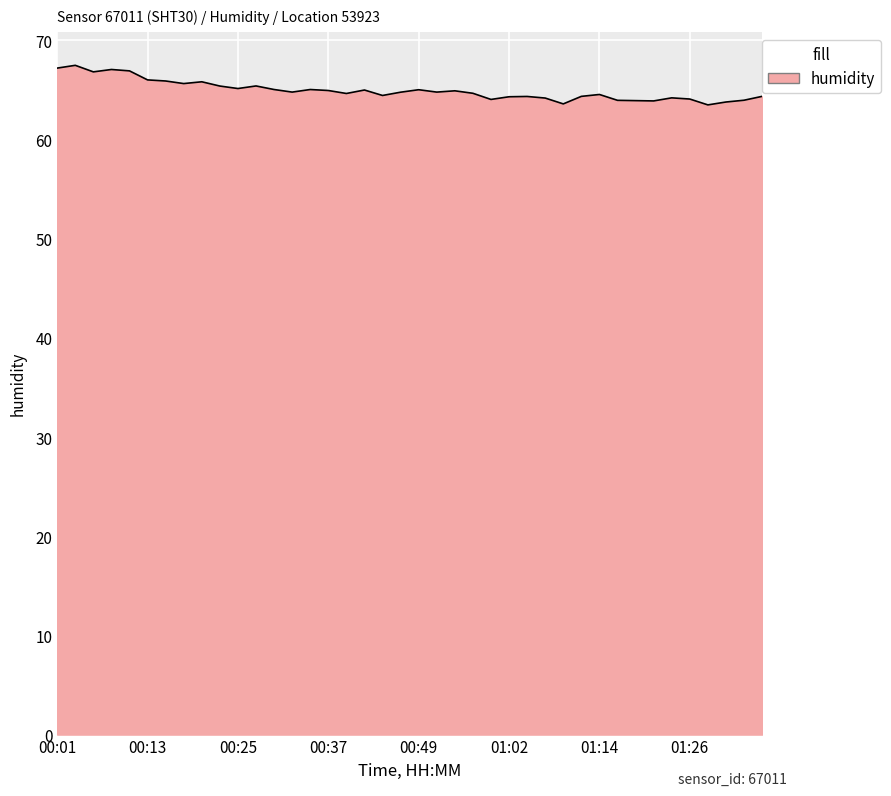

What is the maximum value shown in the chart?

67.5